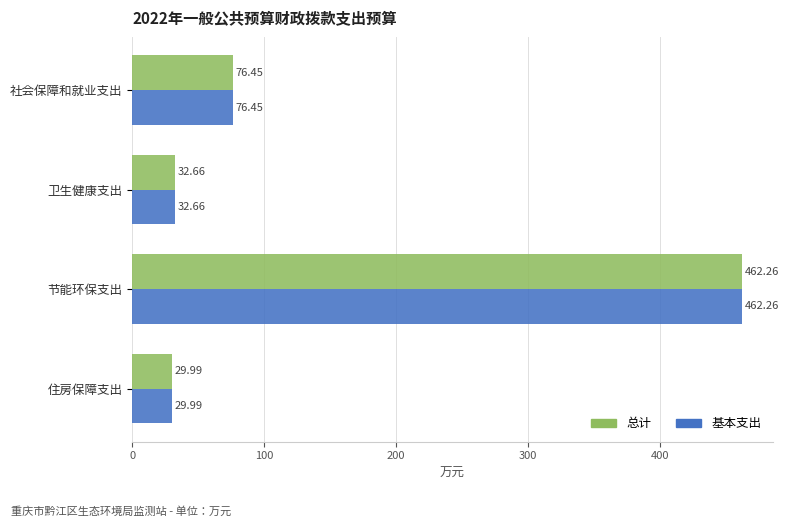

What is the sum of all 基本支出 values?

601.4